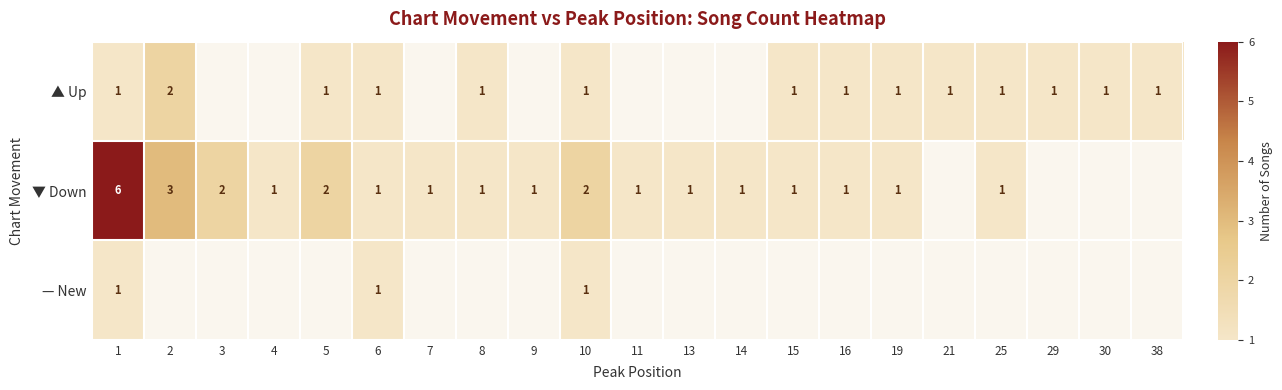

Which label corresponds to the largest value in the chart?

1